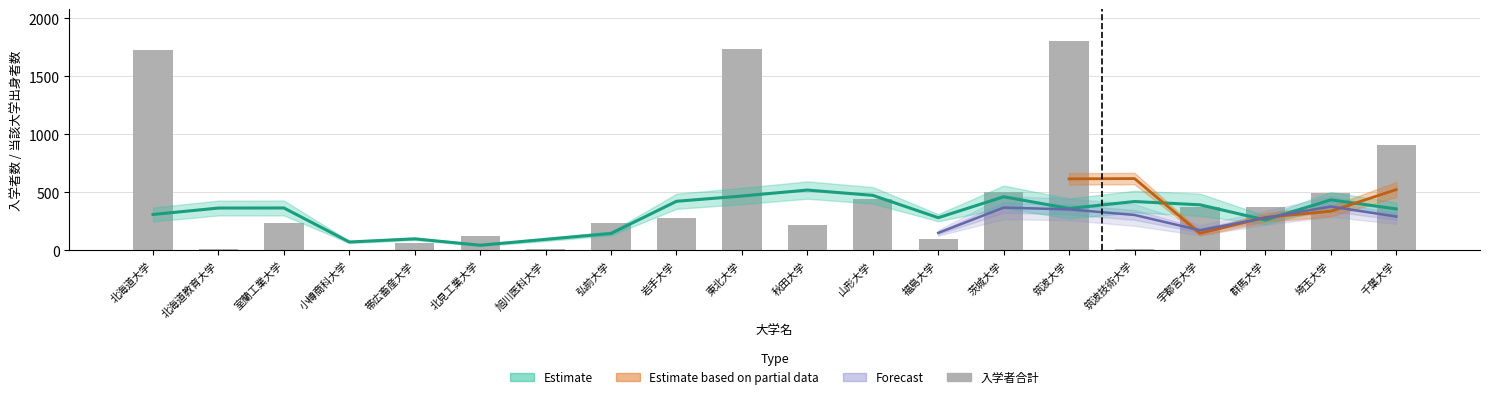

What is the change in value from 岩手大学 to 秋田大学?

-62